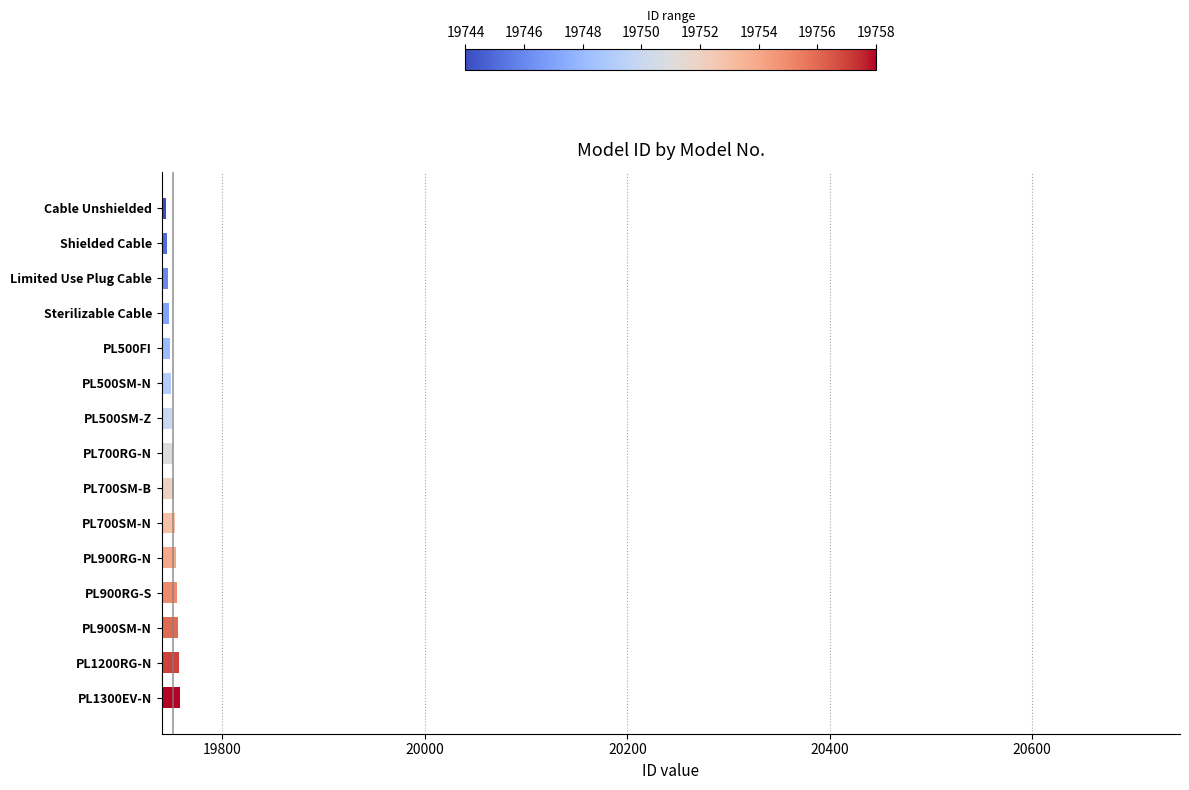

The value at Limited Use Plug Cable is 30999. True or false?

False